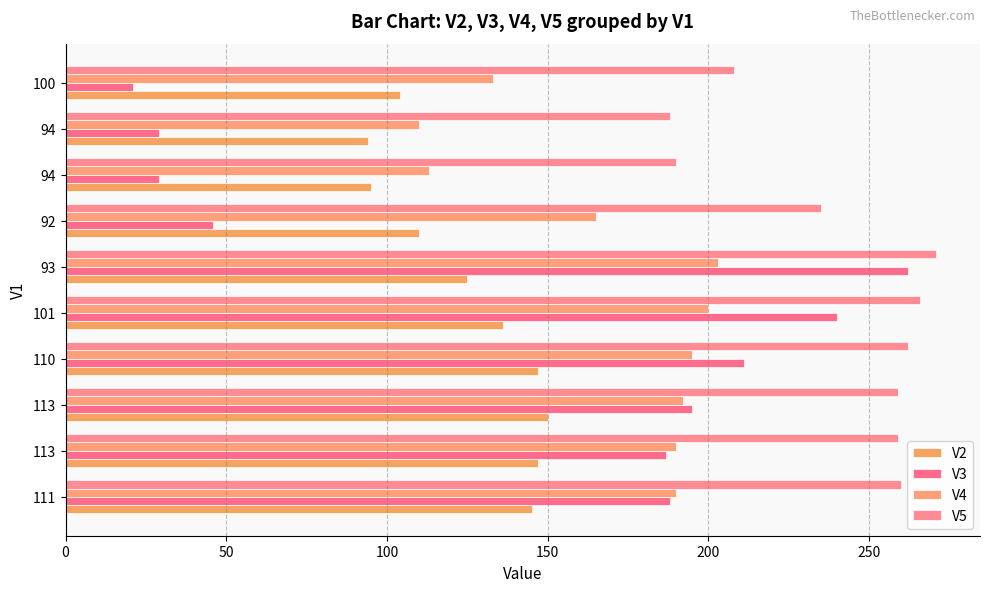

What is the smallest value displayed?

21